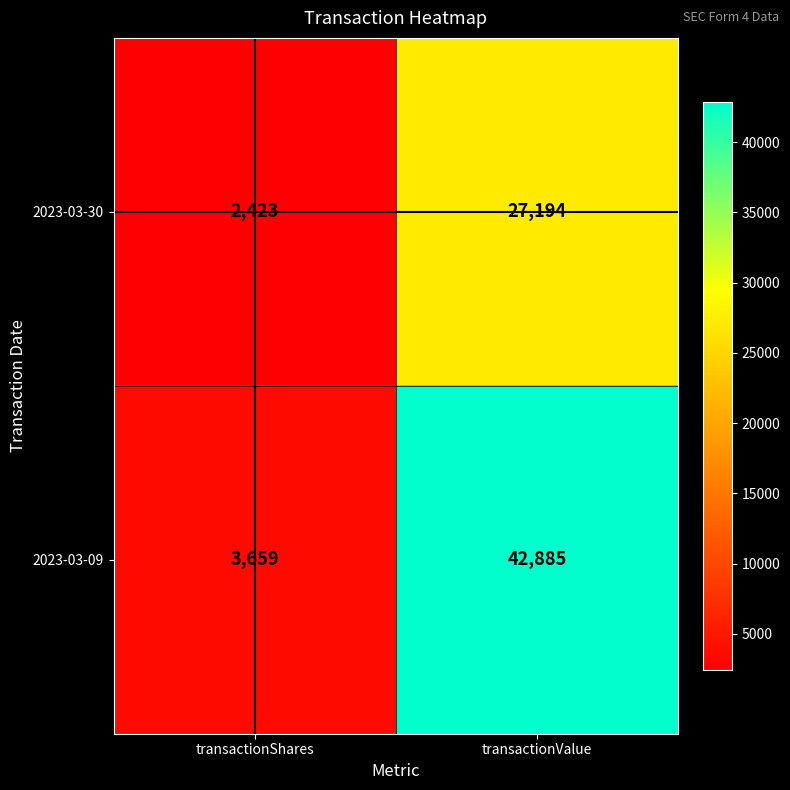

True or false: 2023-03-30 has a value of 2423 at transactionShares.

True